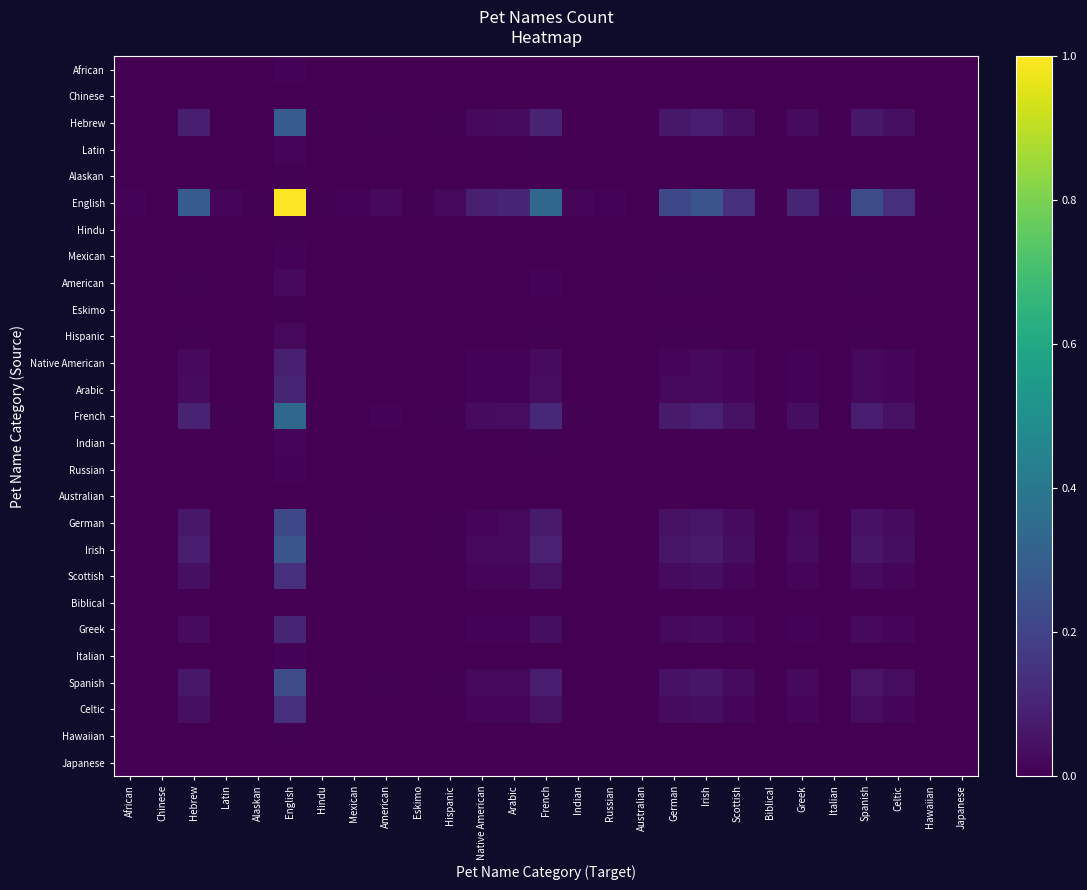

At Hebrew, list the series in order from largest to smallest.

English, French, Hebrew, Irish, Spanish, German, Celtic, Scottish, Greek, Arabic, Native American, American, Hispanic, Indian, Latin, Mexican, Russian, Italian, African, Hindu, Alaskan, Eskimo, Hawaiian, Australian, Japanese, Chinese, Biblical